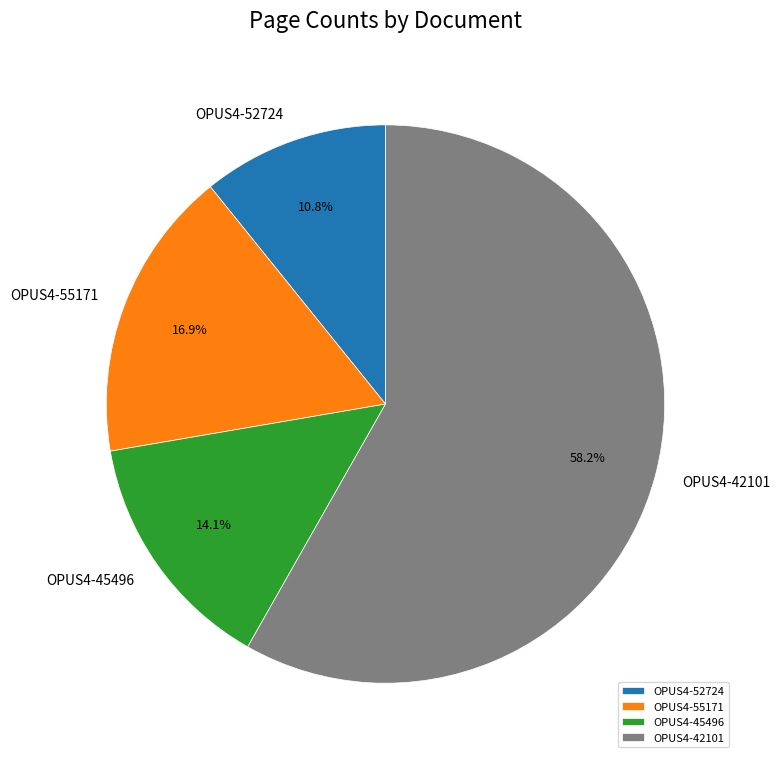

Count the number of slices in the pie.

4